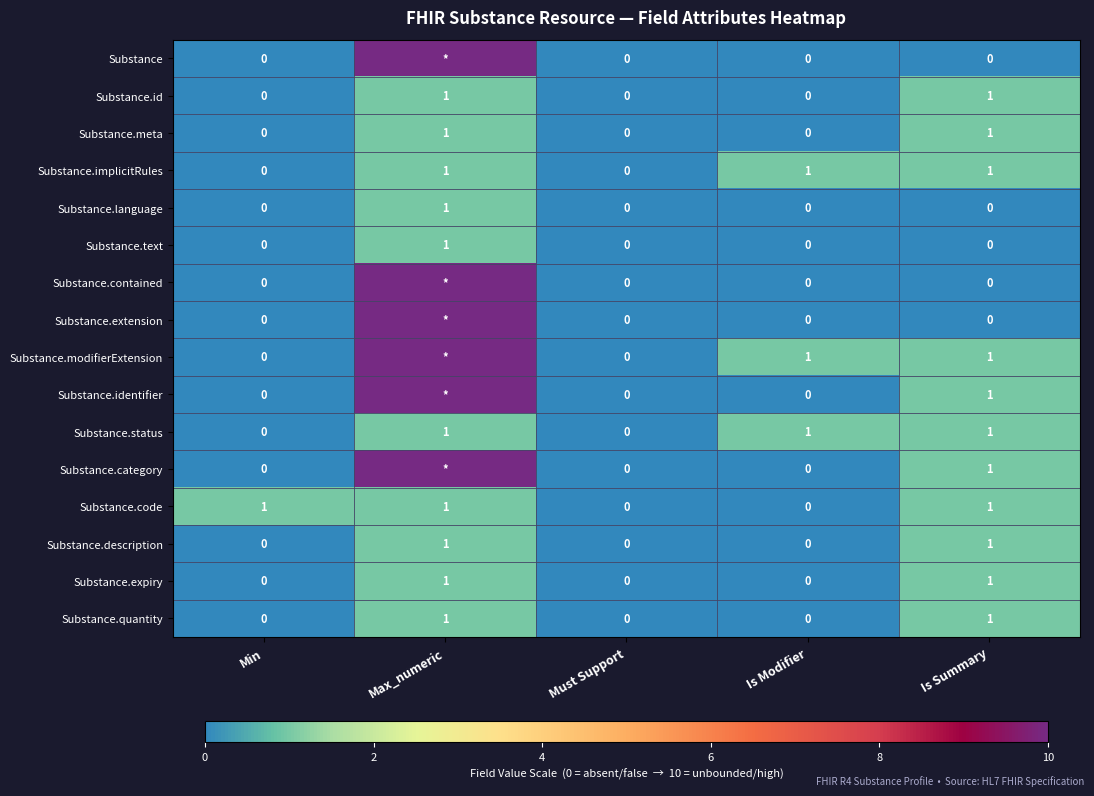

How many Substance.quantity values are between 0 and 1?

5